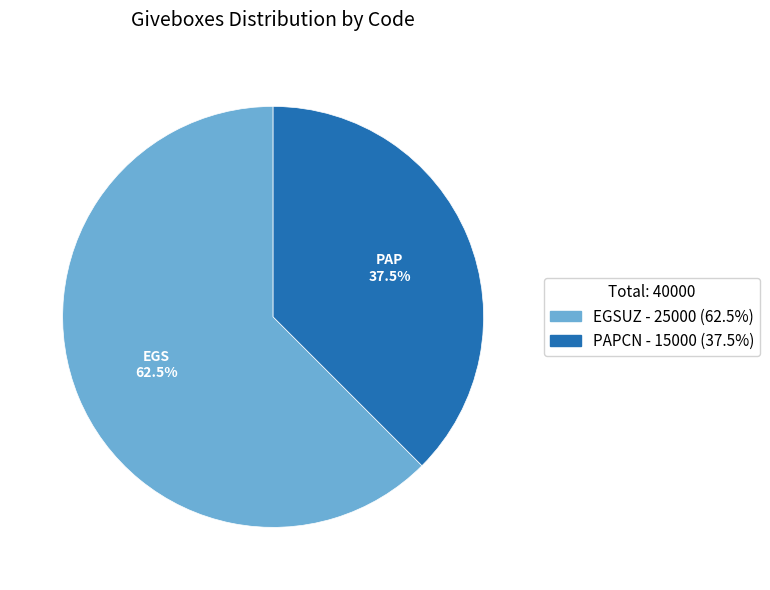

What portion of the pie excludes EGSUZ?

37.5%